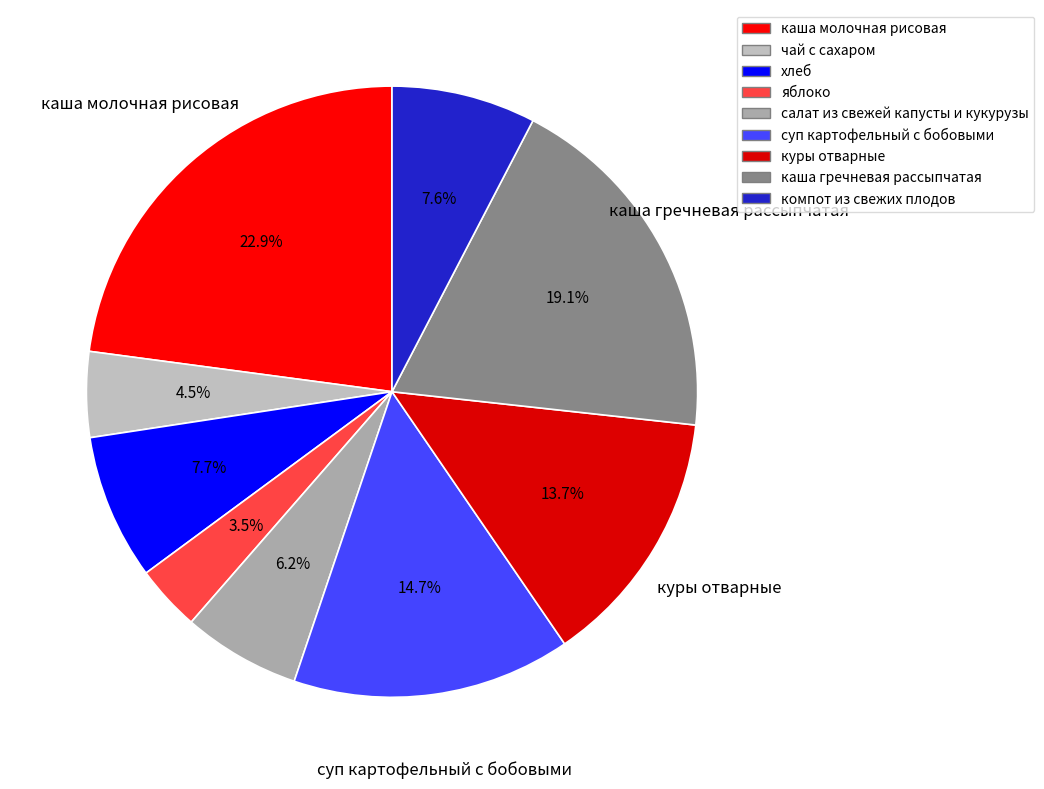

How much of the chart is everything except чай с сахаром?

95.5%